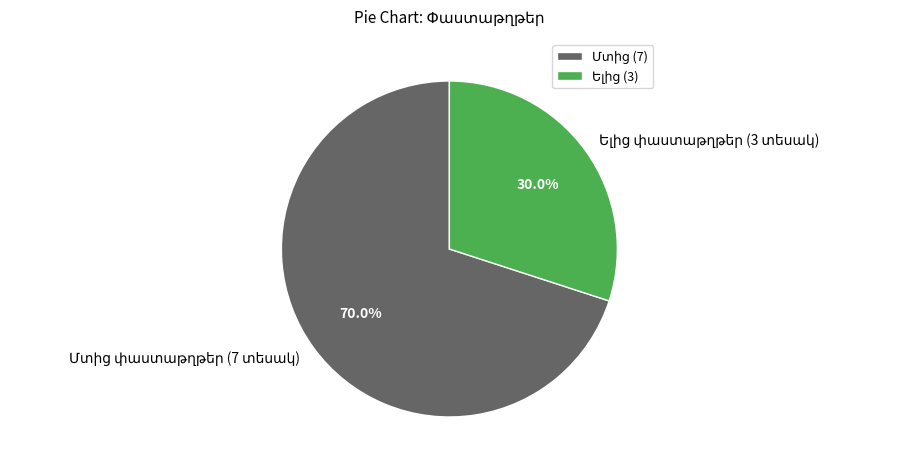

Is there any slice that represents more than half of the pie?

Yes